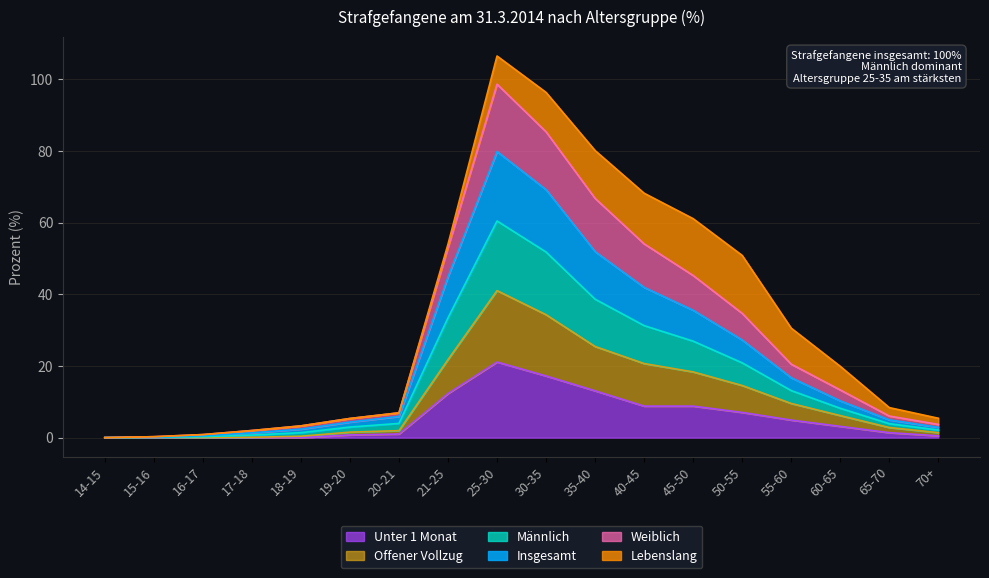

Which has a higher value, 16-17 or 60-65?

60-65